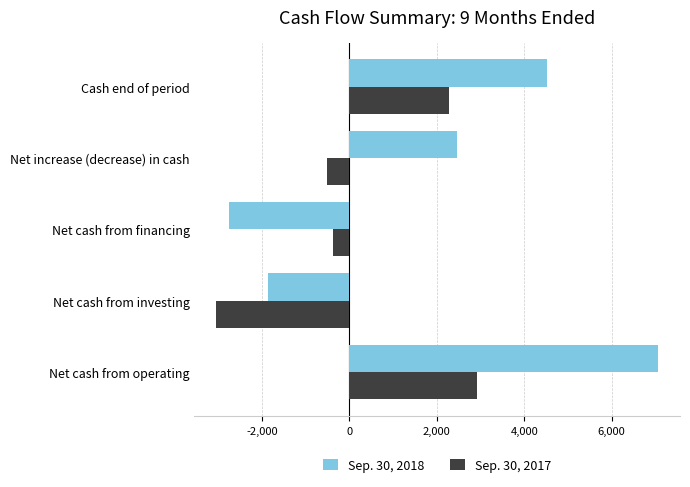

At which category is the sum across all series the highest?

Net cash from operating